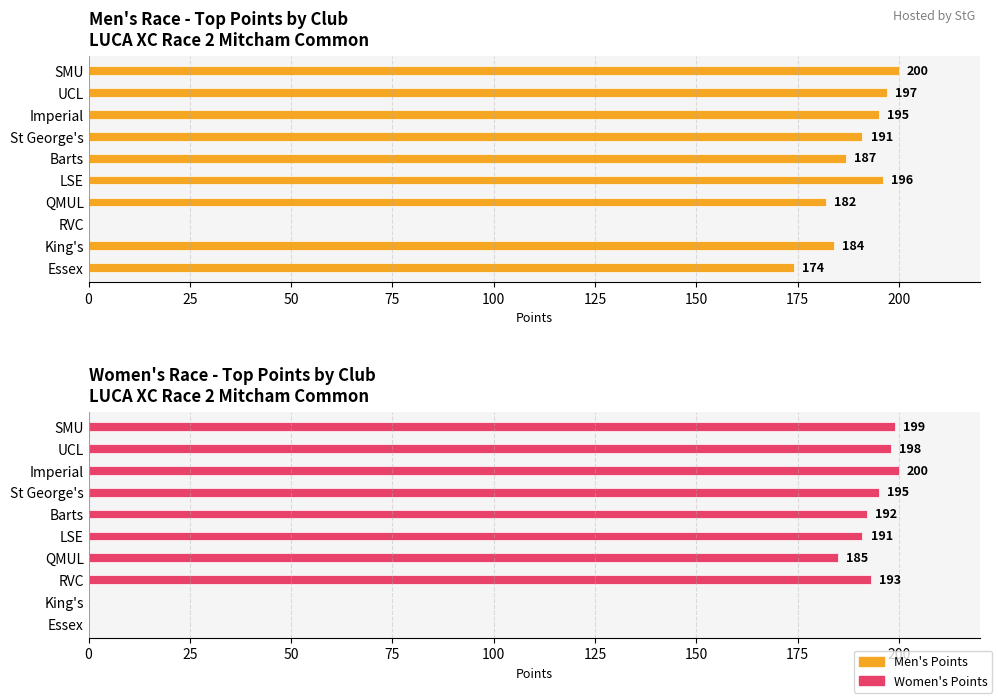

How many groups of bars are there?

10